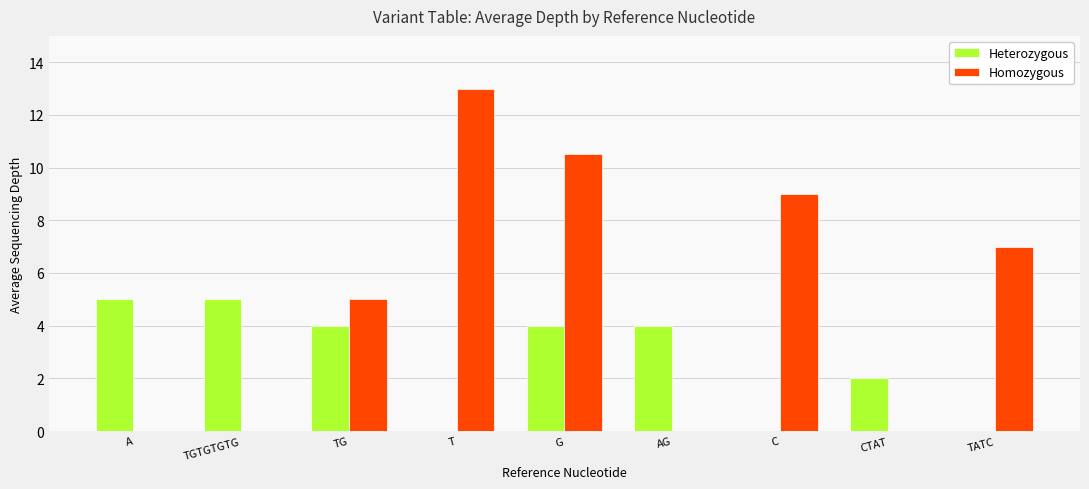

How many categories are shown in the chart?

9